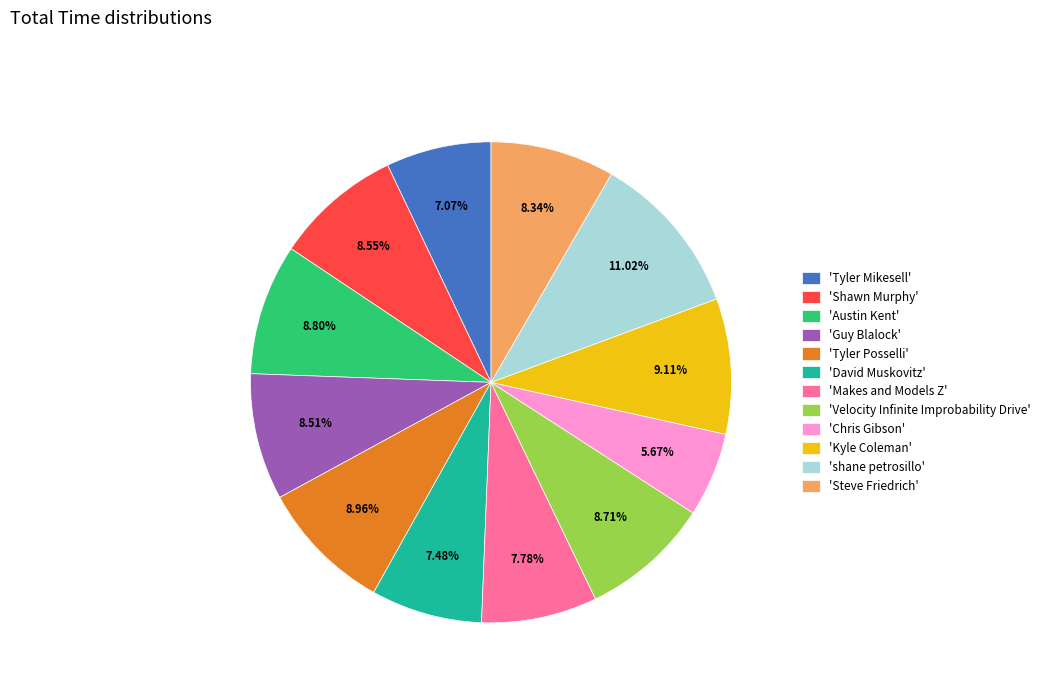

Count the number of slices in the pie.

12